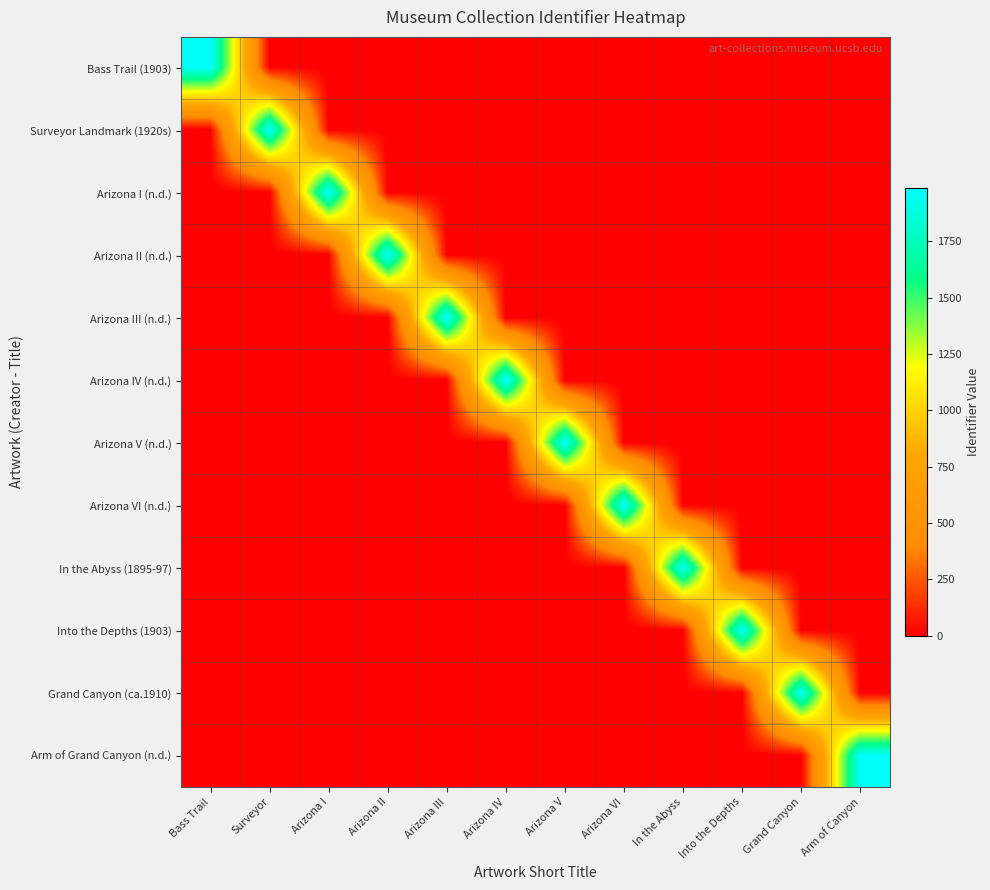

List the series in order of their peak value, lowest first.

Bass Trail (1903), Surveyor Landmark (1920s), In the Abyss (1895-97), Into the Depths (1903), Grand Canyon (ca.1910), Arm of Grand Canyon (n.d.), Arizona I (n.d.), Arizona II (n.d.), Arizona III (n.d.), Arizona IV (n.d.), Arizona V (n.d.), Arizona VI (n.d.)